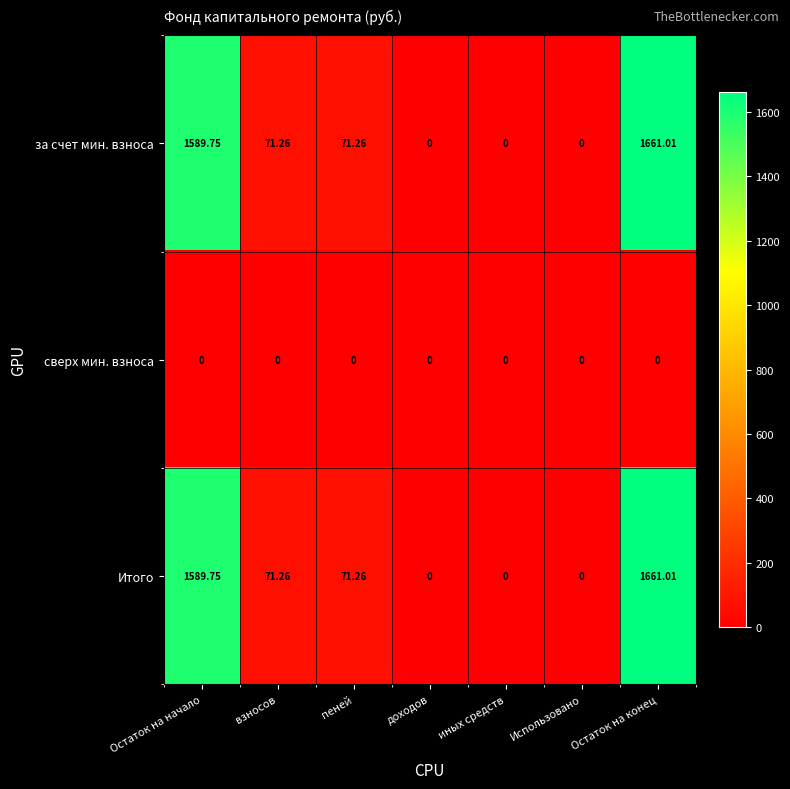

Where does the Итого series first go above 71?

Остаток на начало